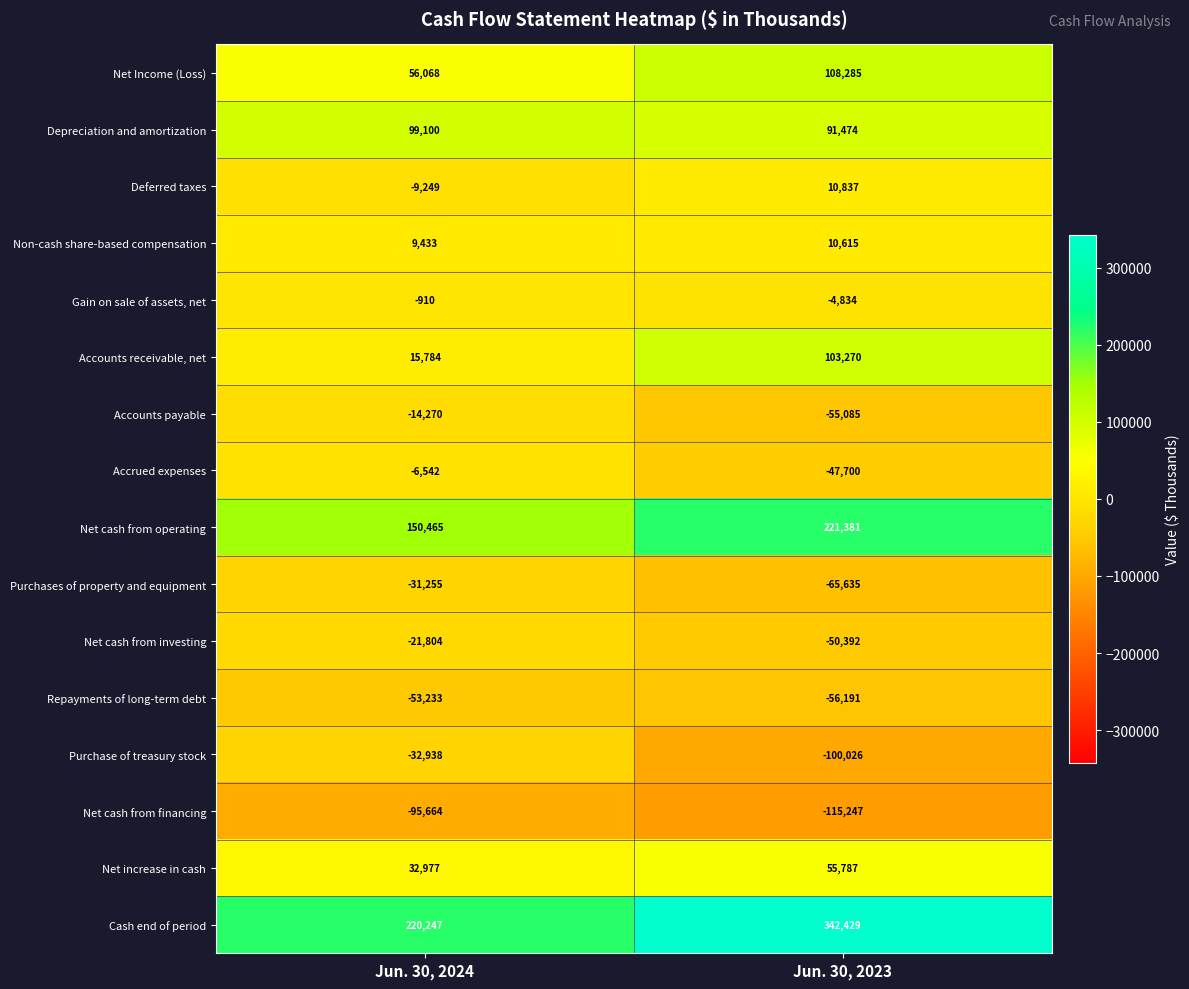

List the series in order of their peak value, lowest first.

Net cash from financing, Repayments of long-term debt, Purchase of treasury stock, Purchases of property and equipment, Net cash from investing, Accounts payable, Accrued expenses, Gain on sale of assets, net, Non-cash share-based compensation, Deferred taxes, Net increase in cash, Depreciation and amortization, Accounts receivable, net, Net Income (Loss), Net cash from operating, Cash end of period